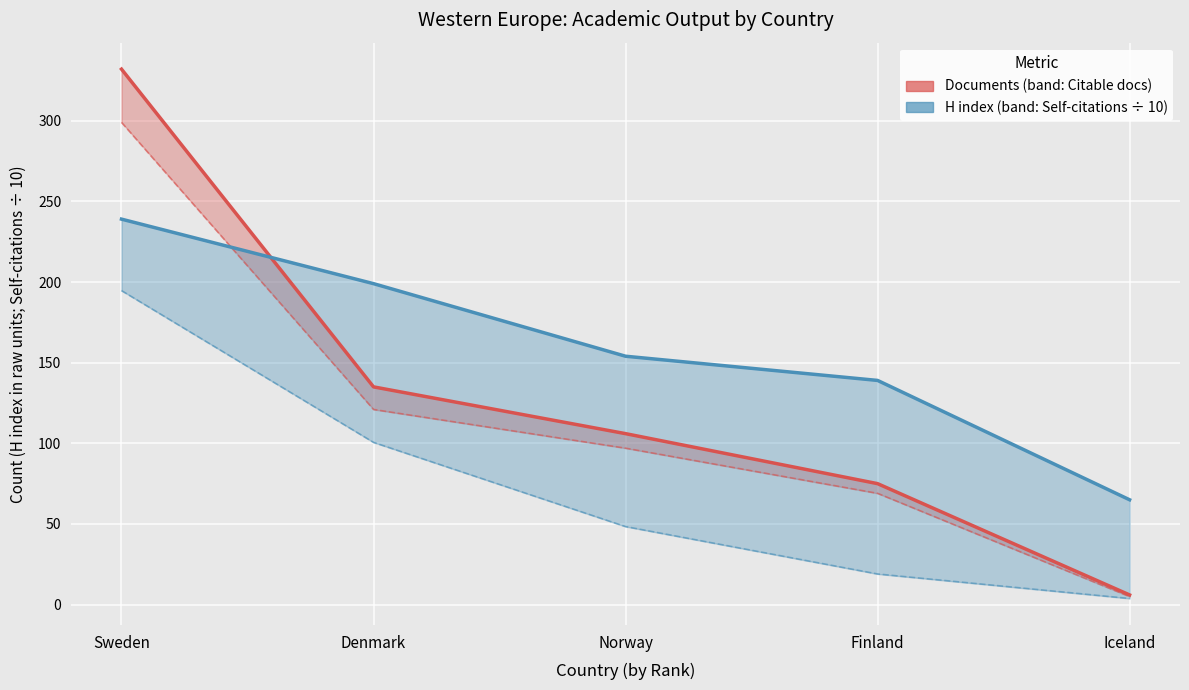

How many intersections are there between Documents and H index?

1